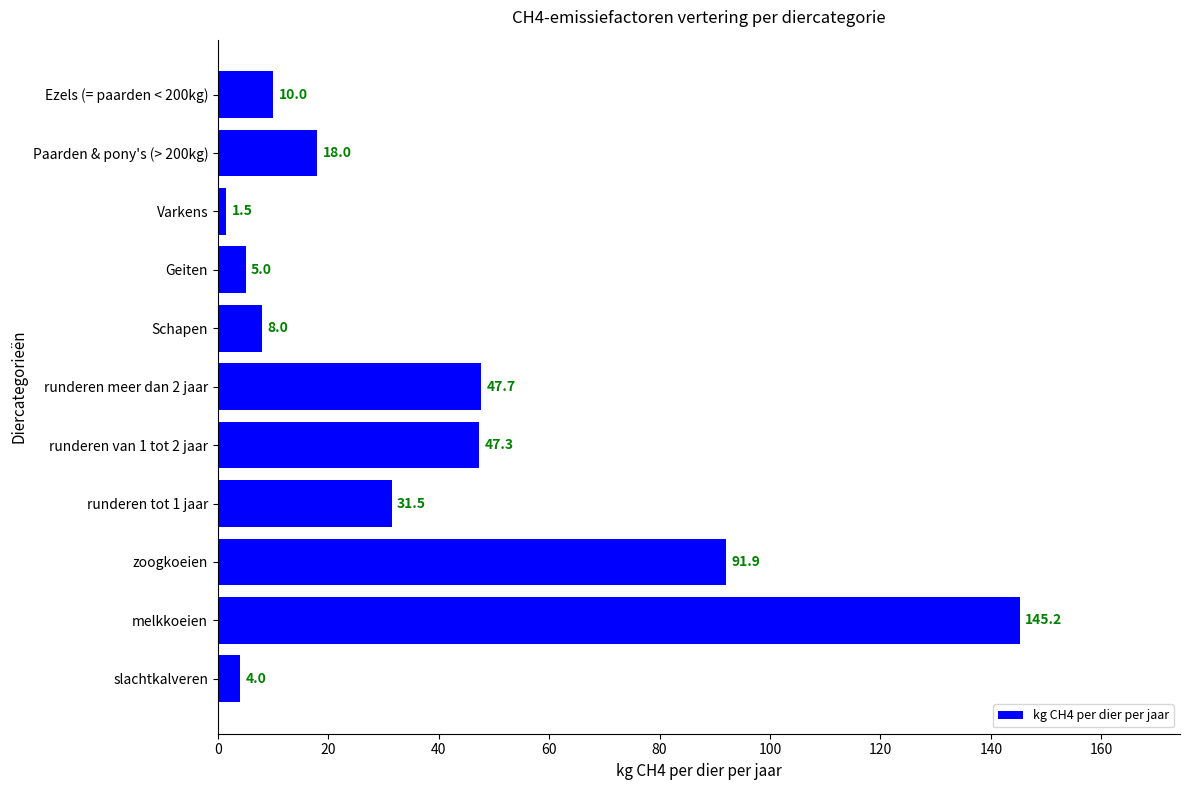

Is it true that the value at Geiten is 5.0?

True